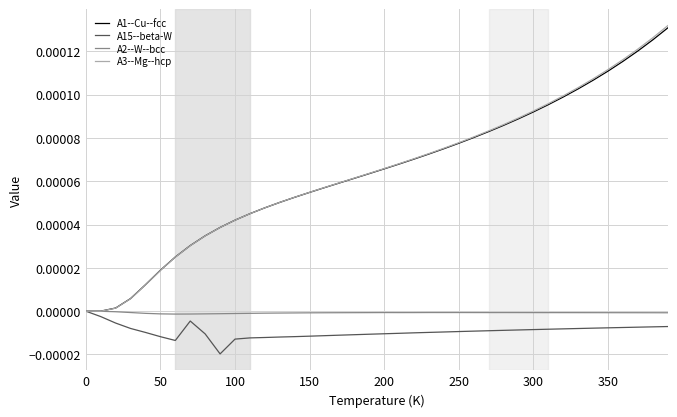

Which series has the largest range (max minus min)?

A3--Mg--hcp